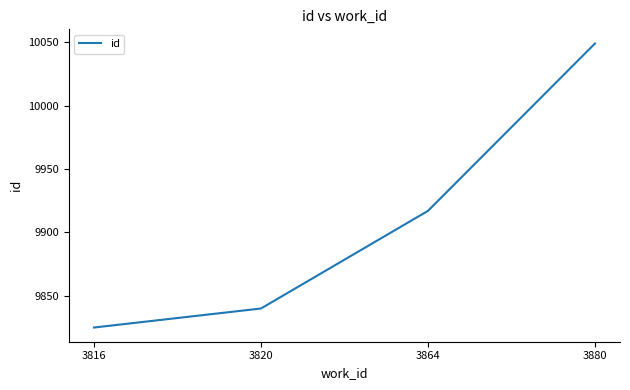

How many lines are shown in the chart?

1